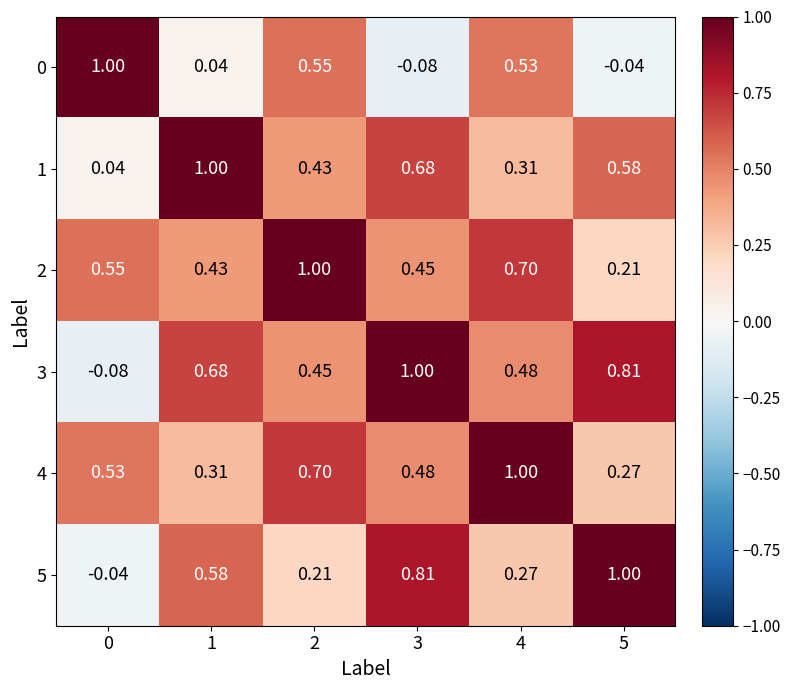

Is the value of 3 at 2 greater than the value of 5 at 3?

No